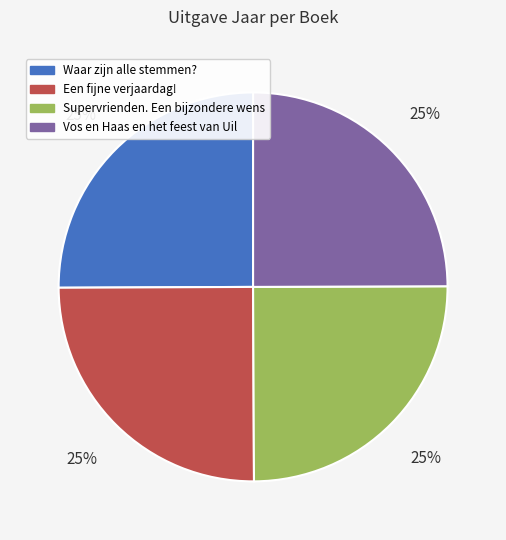

The Vos en Haas en het feest van Uil slice represents 25% of the pie. True or false?

True